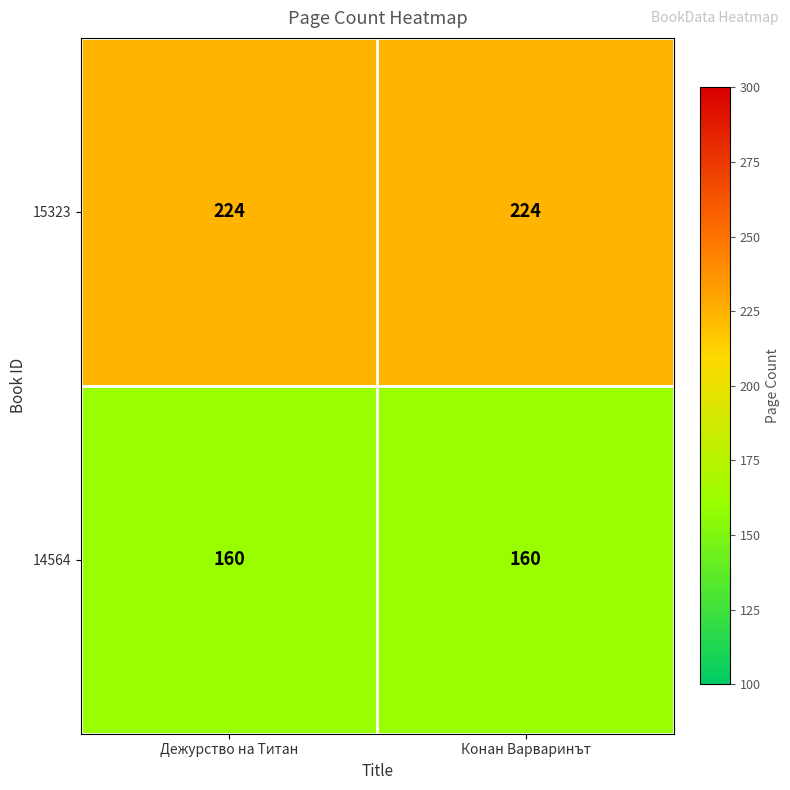

Which series has the largest total across all categories?

15323